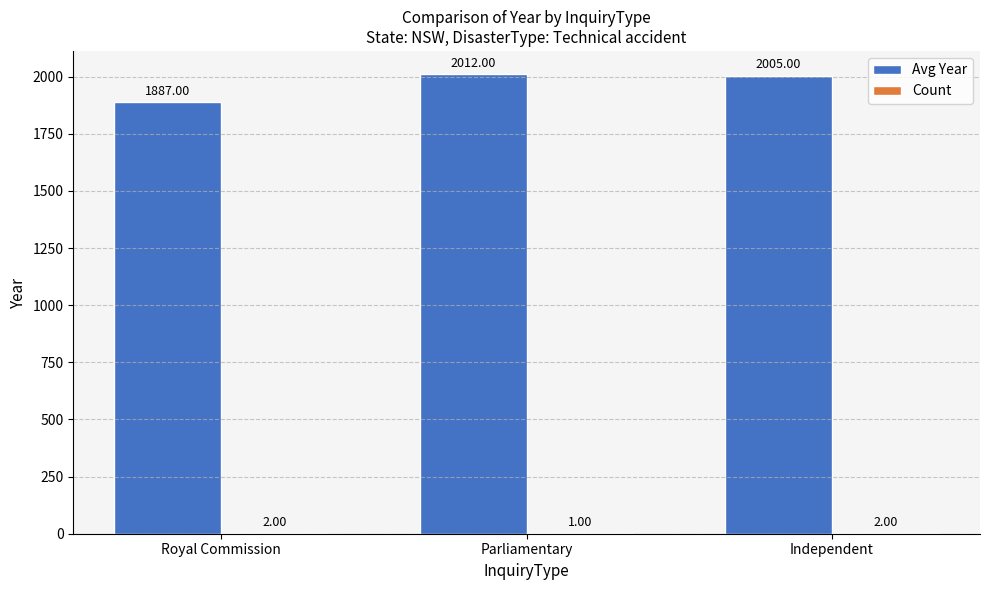

Which series has the largest range (max minus min)?

Avg Year